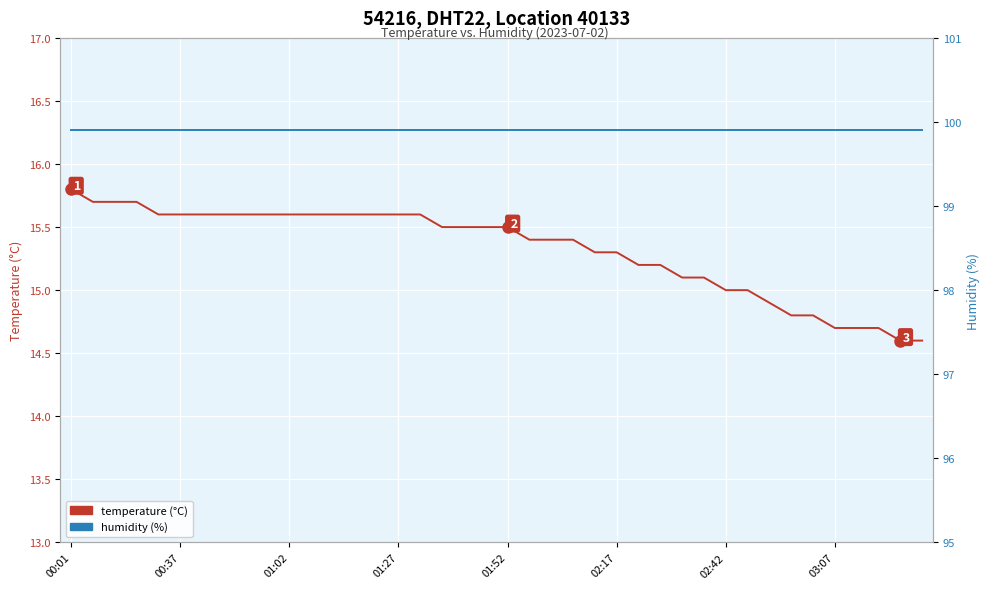

What is the maximum value for temperature?

15.8